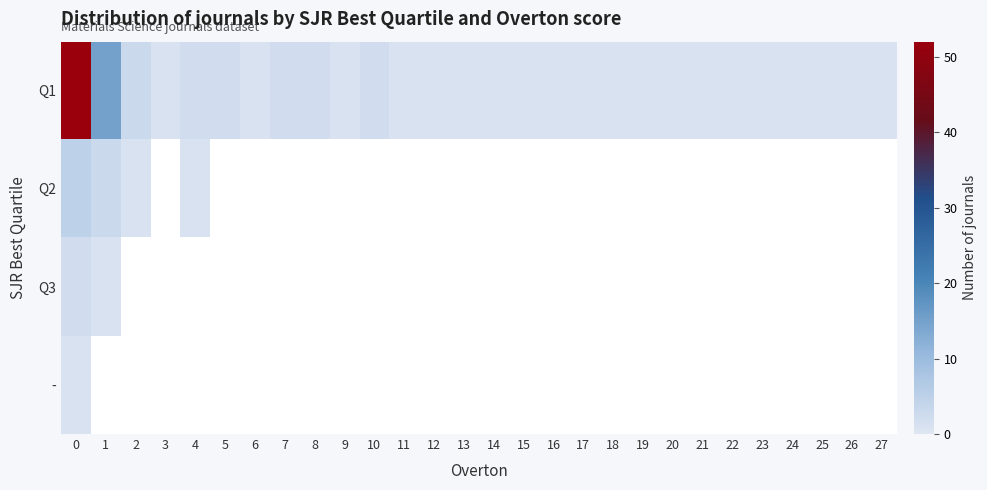

List the series in order of their peak value, lowest first.

-, Q3, Q2, Q1